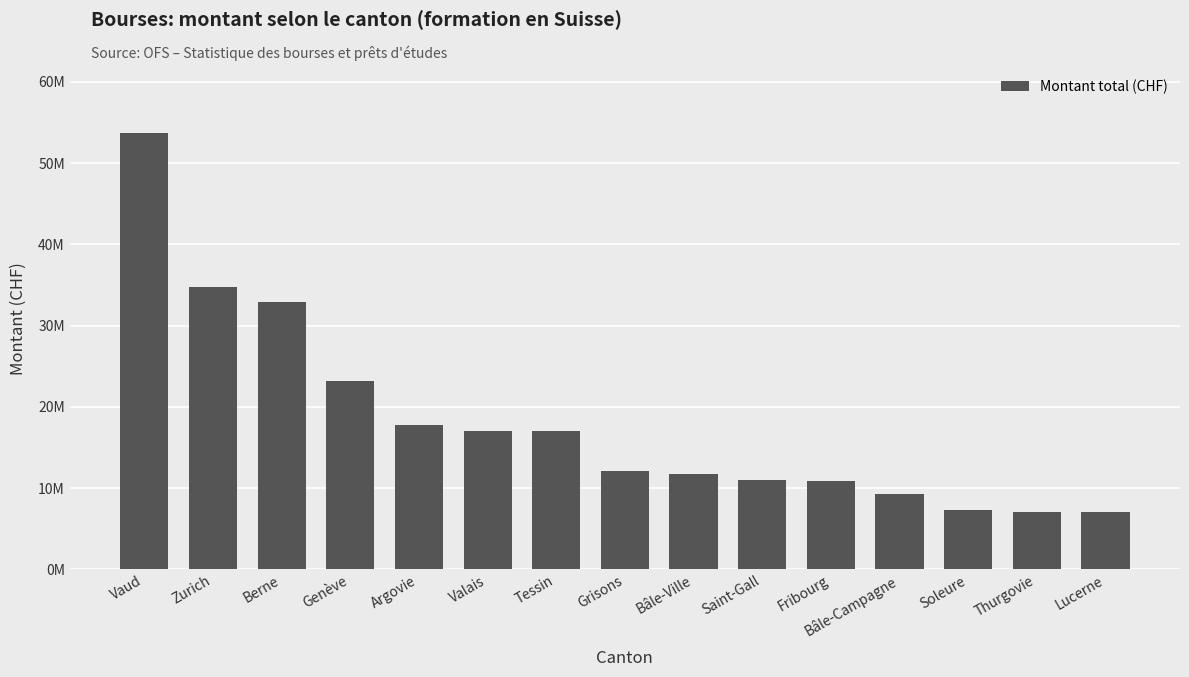

Rank the categories by value from highest to lowest.

Vaud, Zurich, Berne, Genève, Argovie, Valais, Tessin, Grisons, Bâle-Ville, Saint-Gall, Fribourg, Bâle-Campagne, Soleure, Thurgovie, Lucerne